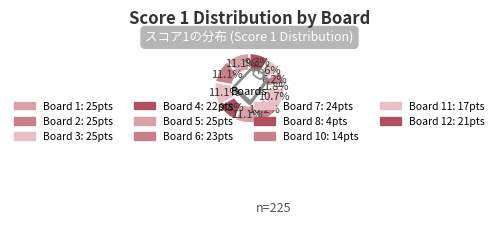

Which slice is the largest?

Board 1